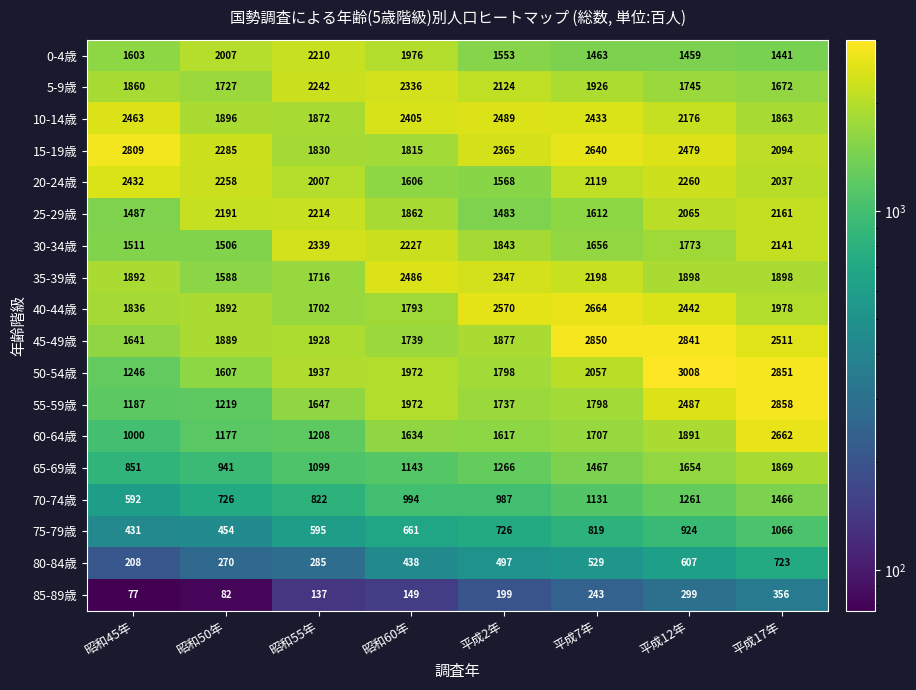

What is the greatest value displayed?

3008